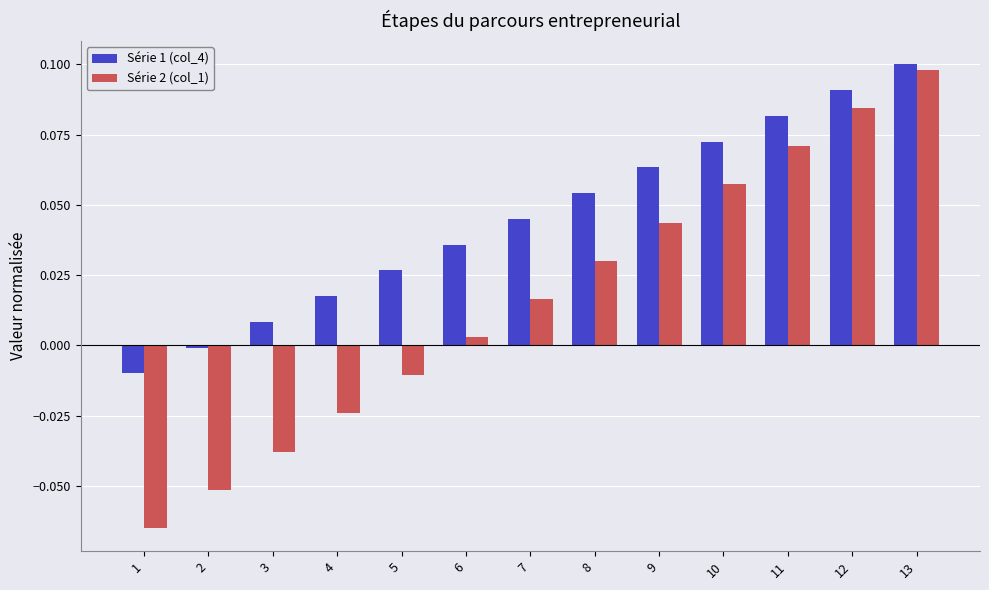

At which category is the sum across all series the highest?

13